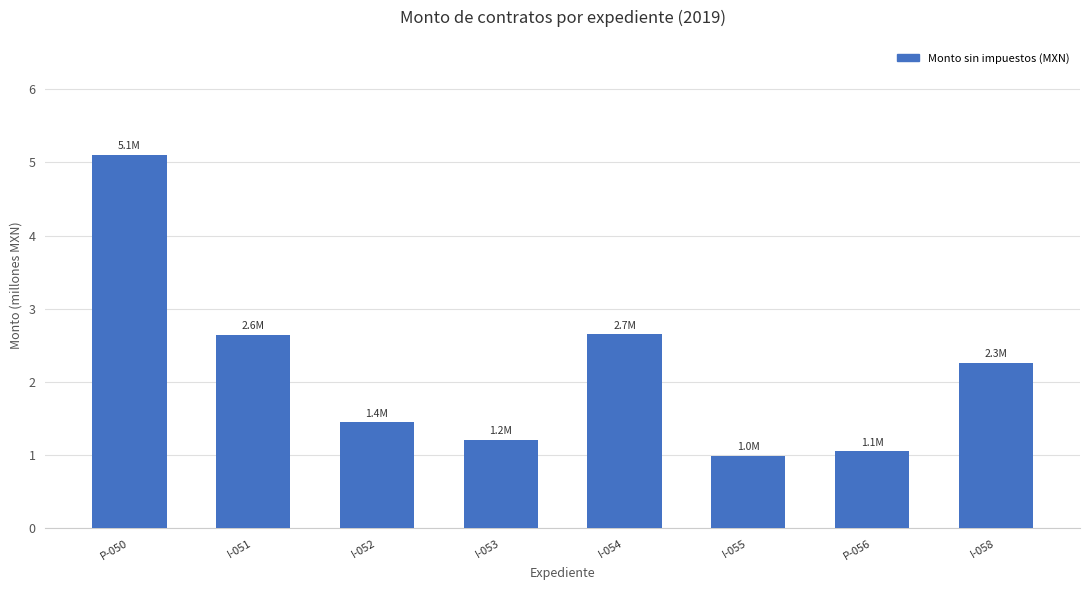

What is the sum of all values?

17.4